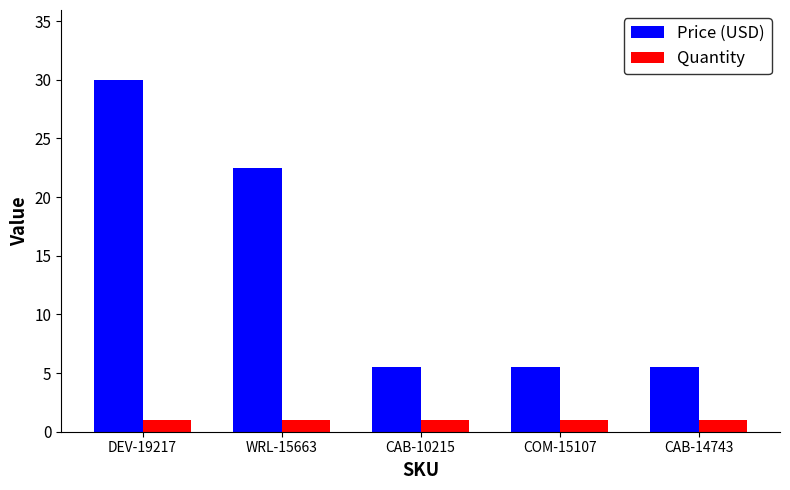

List the series in order of their overall mean, lowest first.

Quantity, Price (USD)